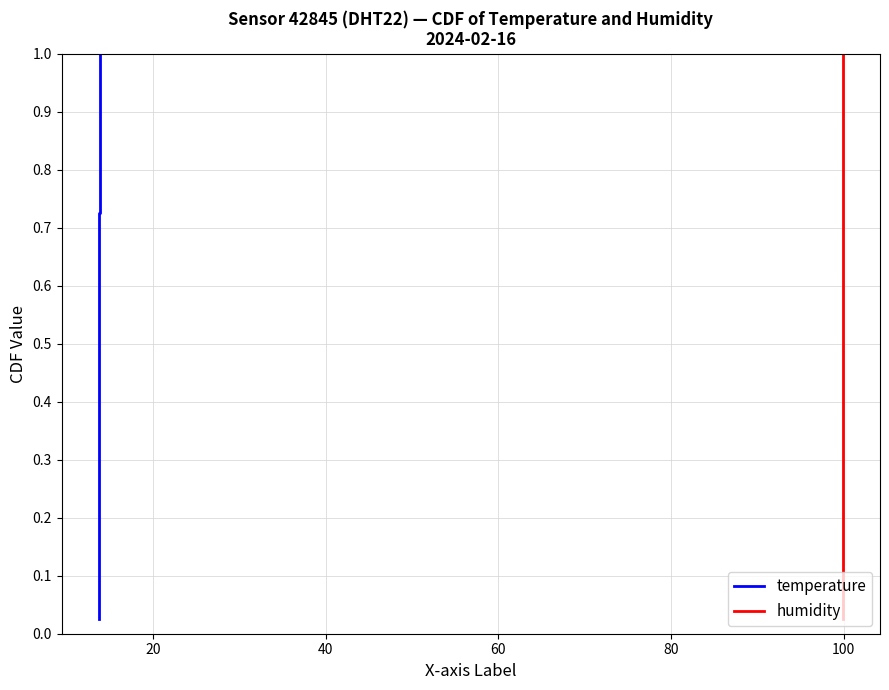

True or false: humidity and temperature cross at least once.

False